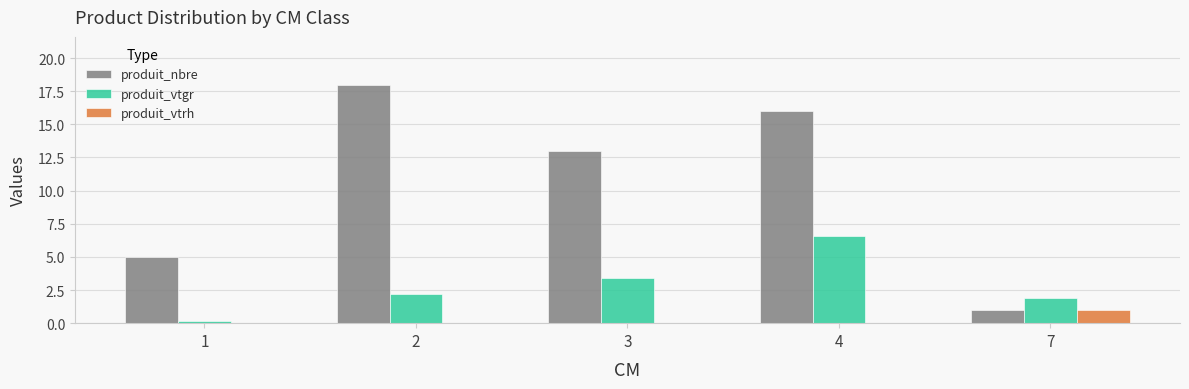

Count the produit_vtrh values in the range 0 to 1.

5